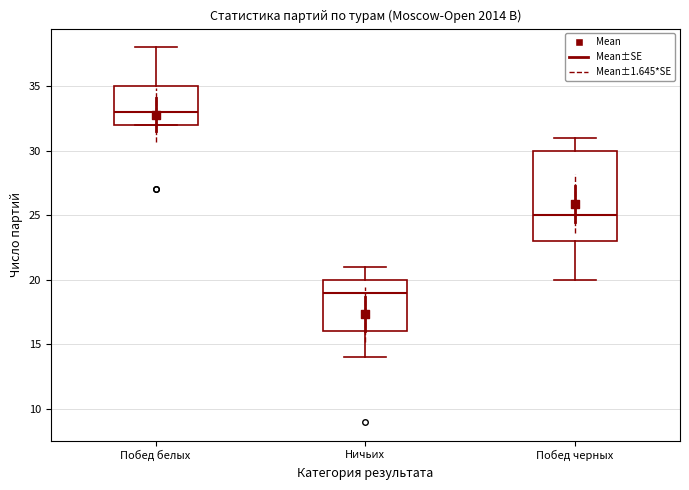

Comparing the boxes themselves (not the whiskers), which one is the tallest?

Побед черных